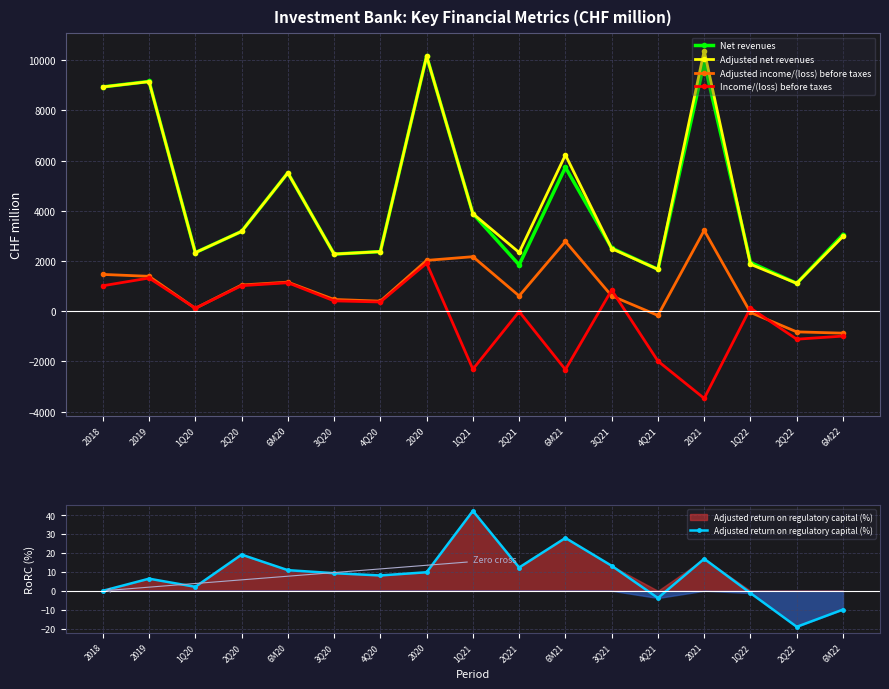

How many lines are shown in the chart?

5